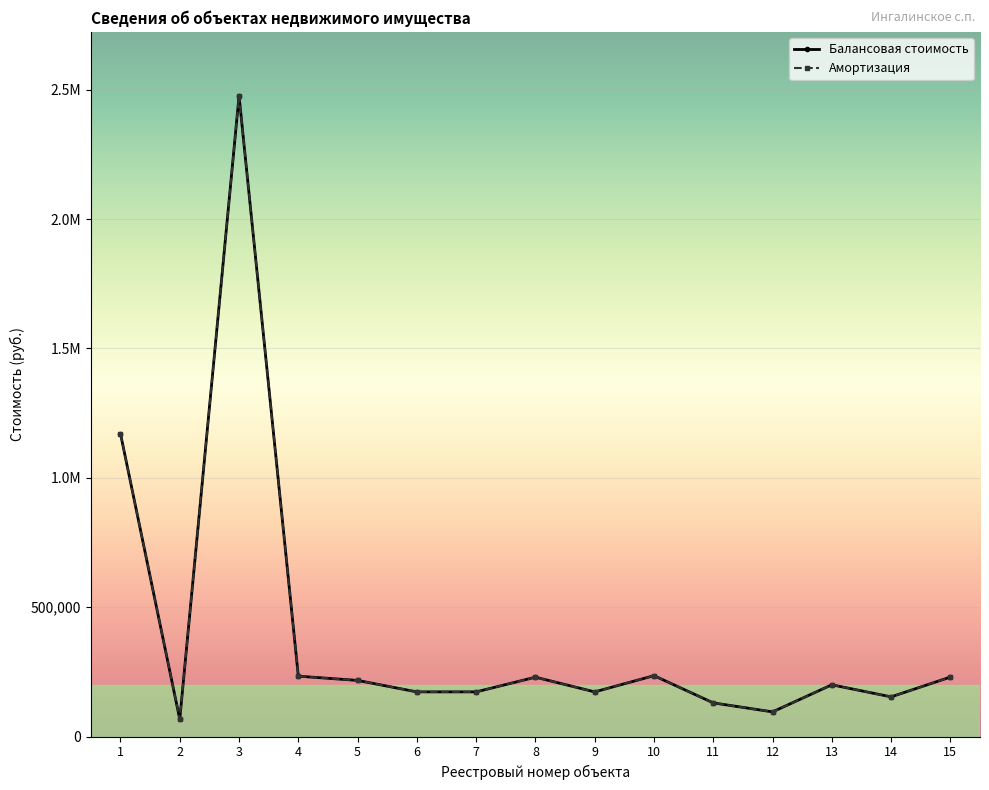

Does the chart have visible grid lines?

Yes